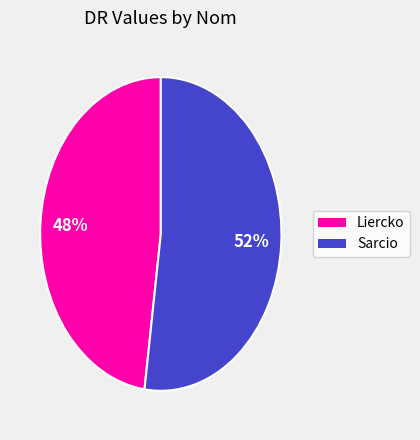

Does Sarcio account for over 50% of the chart?

Yes